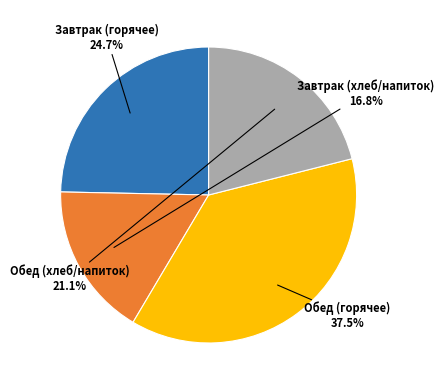

Is there any slice that represents more than half of the pie?

No